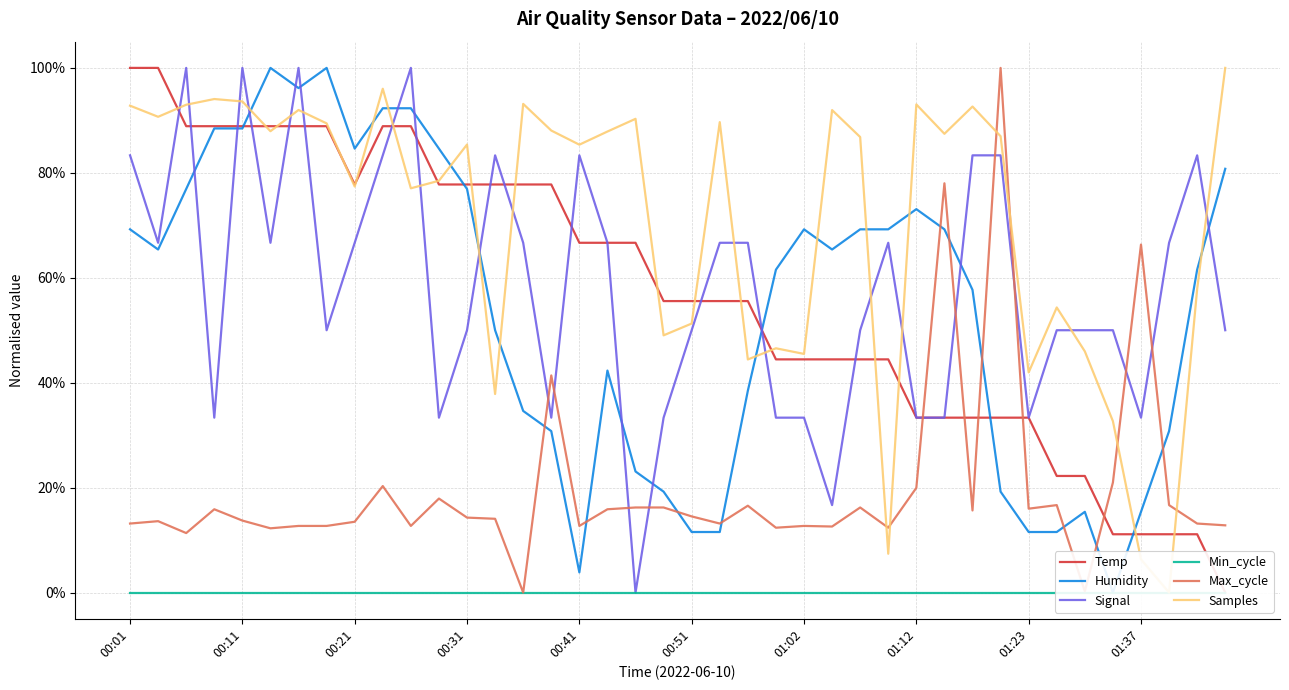

Where is Max_cycle nearest to the value 0?

14